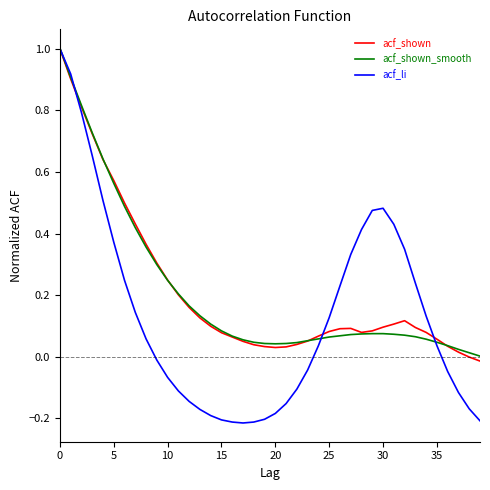

What is the highest value of the acf_shown_smooth series?

1.0